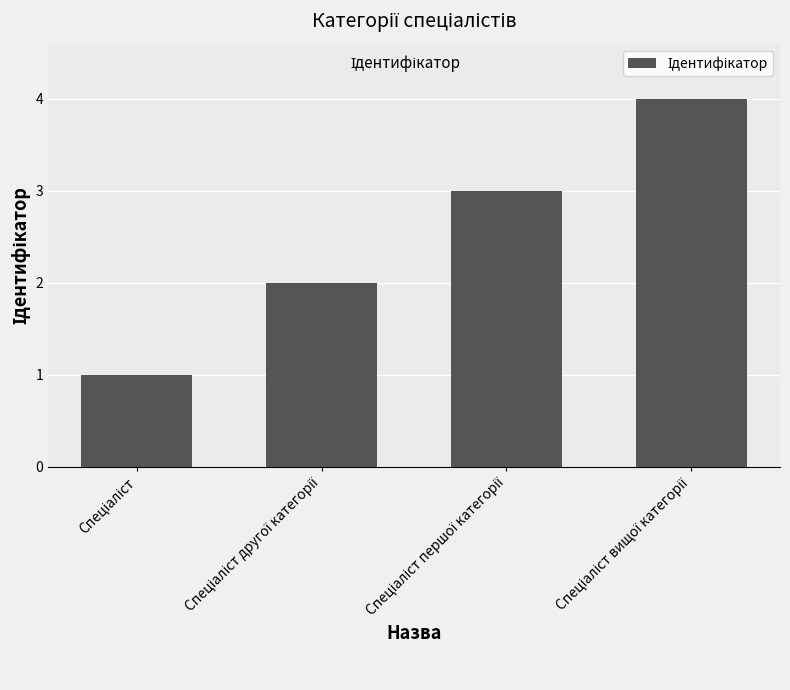

Reading left to right, transcribe all the data shown in this chart.

1	2	3	4